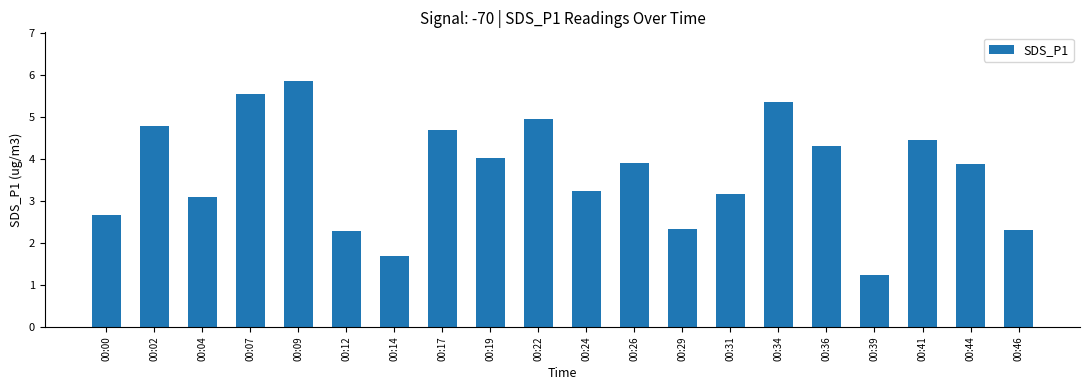

The value at 00:04 is 4.5. True or false?

False